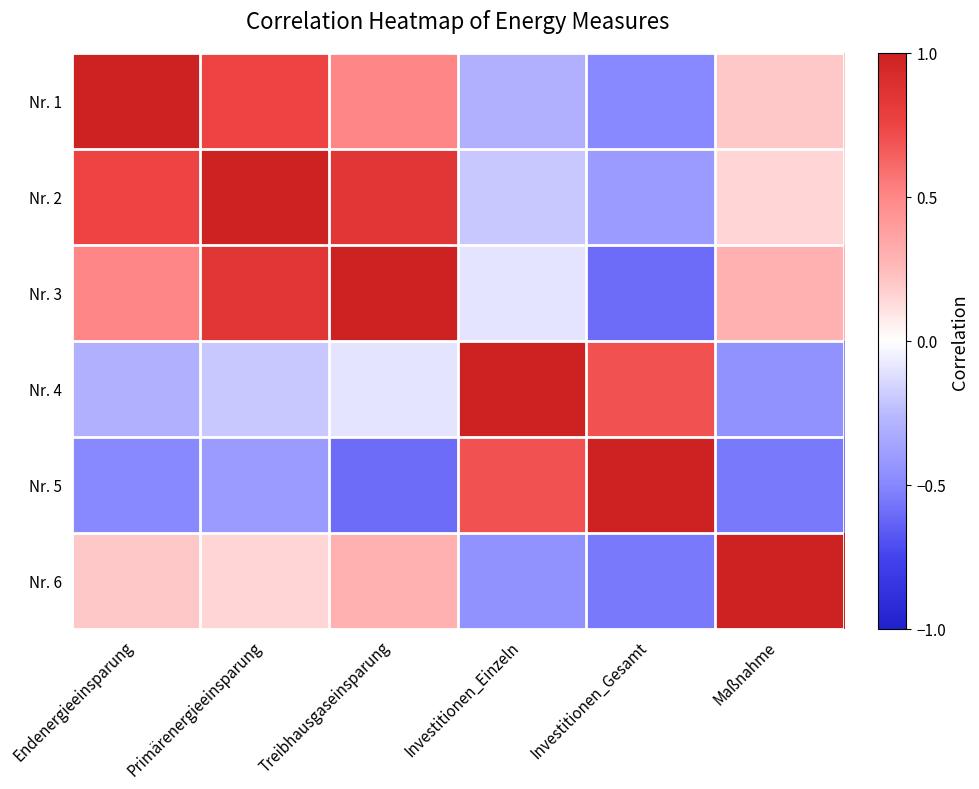

Reading right to left, transcribe all the data shown in this chart.

Nr. 1: Maßnahme=0.2	Investitionen_Gesamt=-0.5	Investitionen_Einzeln=-0.3	Treibhausgaseinsparung=0.5	Primärenergieeinsparung=0.8	Endenergieeinsparung=1.0
Nr. 2: Maßnahme=0.1	Investitionen_Gesamt=-0.4	Investitionen_Einzeln=-0.2	Treibhausgaseinsparung=0.8	Primärenergieeinsparung=1.0	Endenergieeinsparung=0.8
Nr. 3: Maßnahme=0.3	Investitionen_Gesamt=-0.6	Investitionen_Einzeln=-0.1	Treibhausgaseinsparung=1.0	Primärenergieeinsparung=0.8	Endenergieeinsparung=0.5
Nr. 4: Maßnahme=-0.5	Investitionen_Gesamt=0.7	Investitionen_Einzeln=1.0	Treibhausgaseinsparung=-0.1	Primärenergieeinsparung=-0.2	Endenergieeinsparung=-0.3
Nr. 5: Maßnahme=-0.6	Investitionen_Gesamt=1.0	Investitionen_Einzeln=0.7	Treibhausgaseinsparung=-0.6	Primärenergieeinsparung=-0.4	Endenergieeinsparung=-0.5
Nr. 6: Maßnahme=1.0	Investitionen_Gesamt=-0.6	Investitionen_Einzeln=-0.5	Treibhausgaseinsparung=0.3	Primärenergieeinsparung=0.1	Endenergieeinsparung=0.2